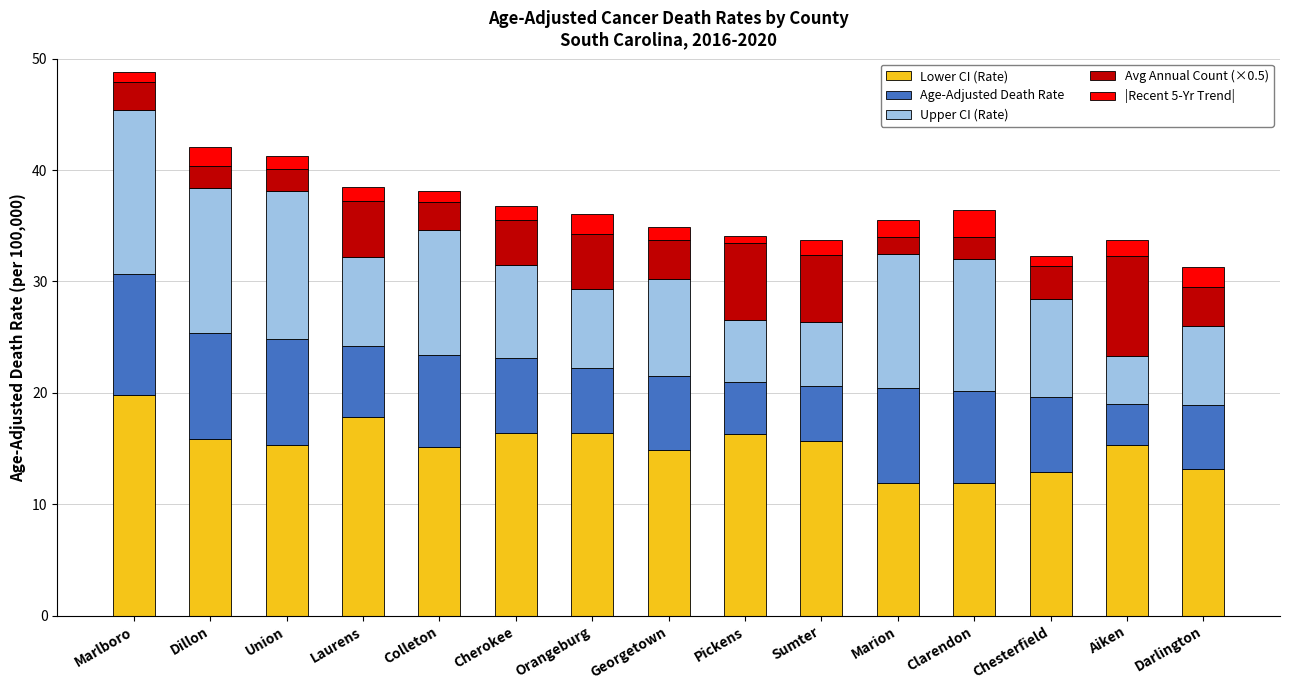

Is it true that Lower CI (Rate) equals 9.8 at Dillon?

False